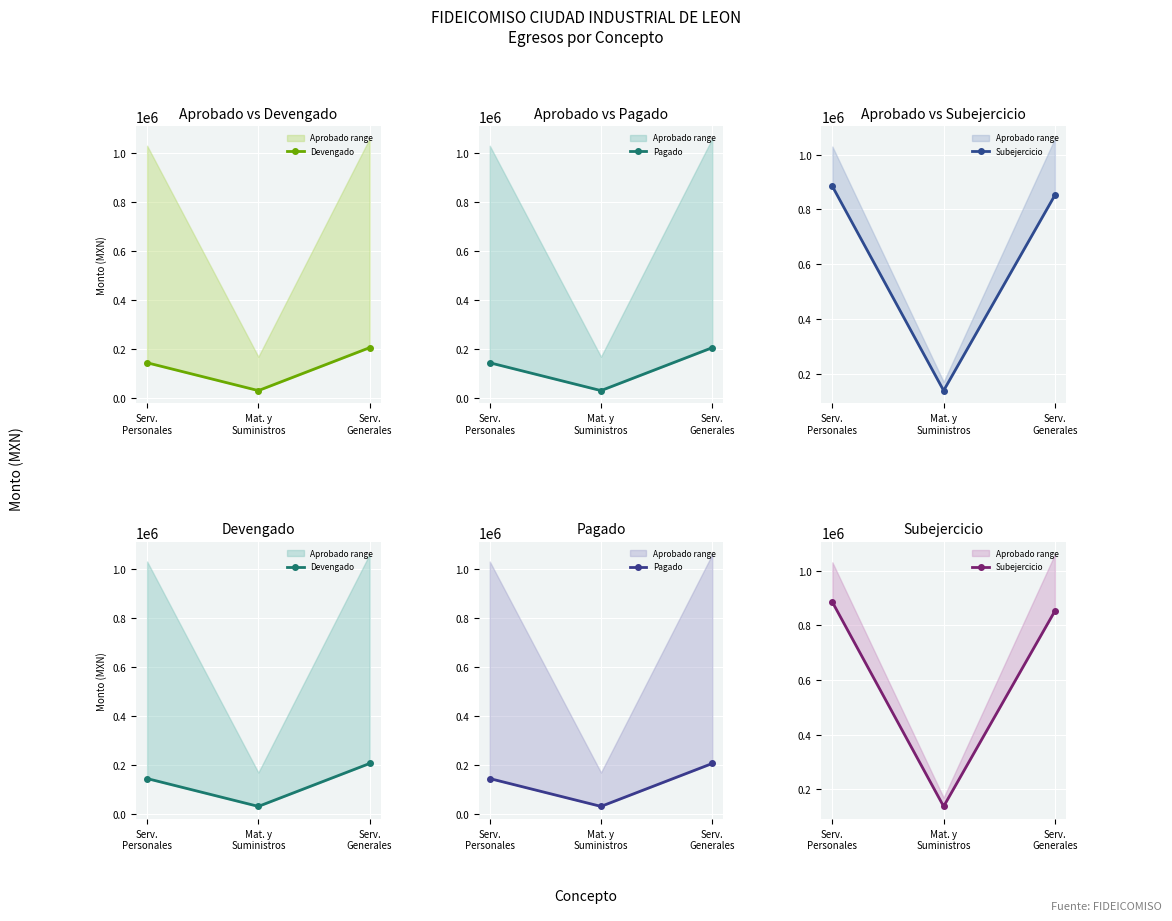

What is the spread (max minus min) of values at Serv.
Personales?

739032.3